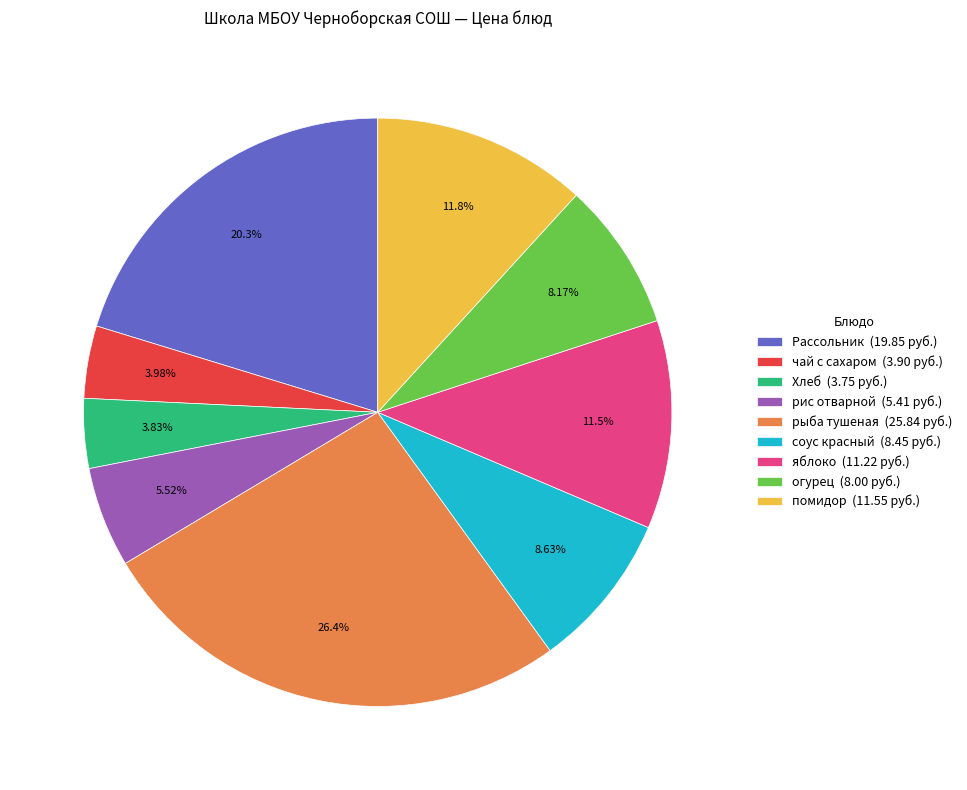

How many segments does this pie chart have?

9